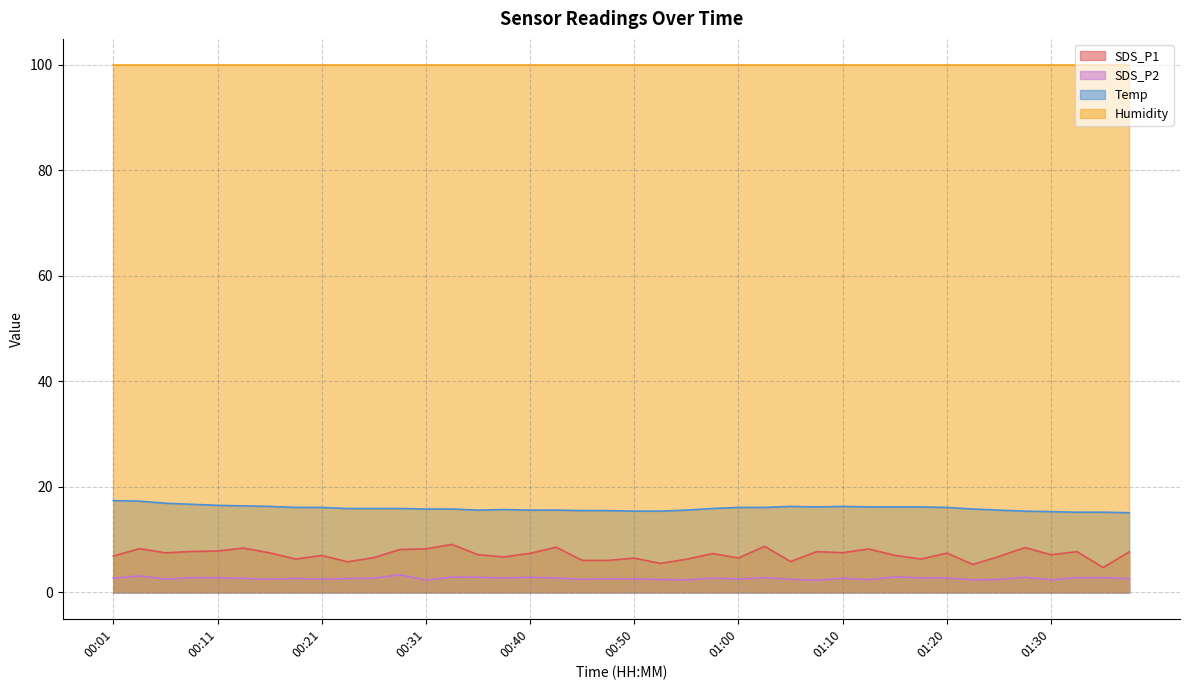

Which category has the lowest value in the SDS_P1 series?

01:35